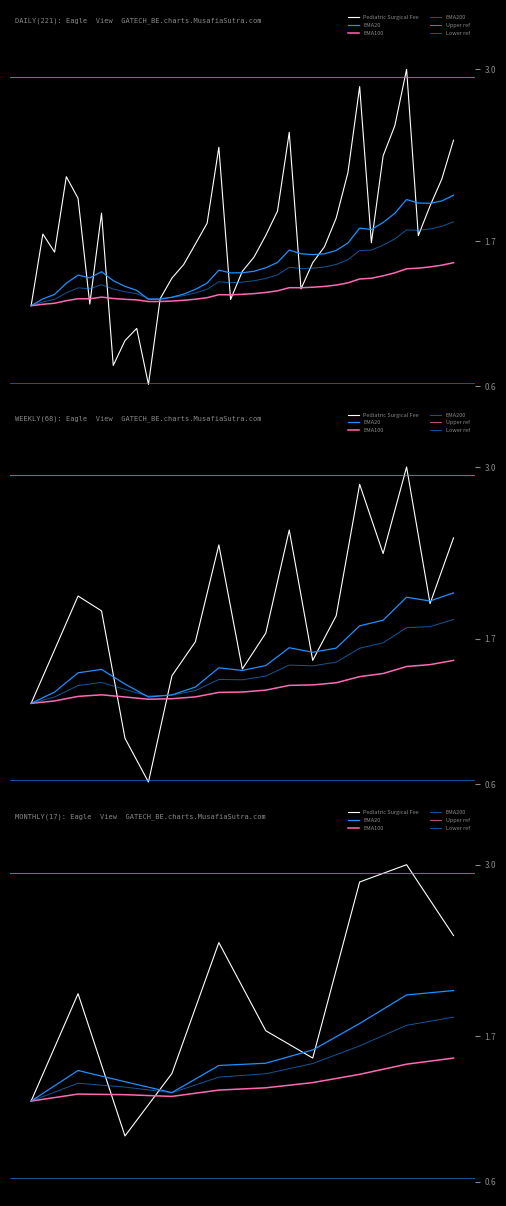

True or false: the data shows 2.0 at 10180.

True